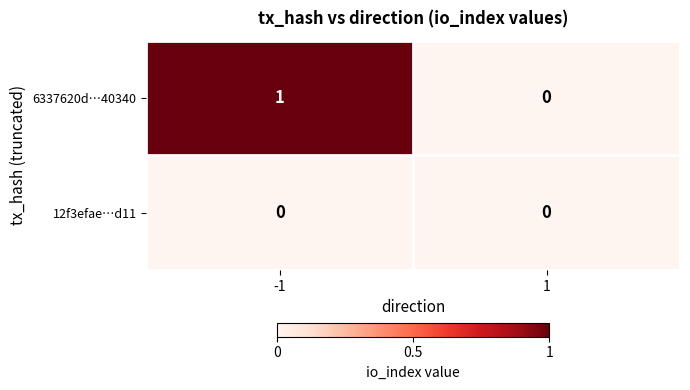

Reading left to right, what are all the values shown in this chart?

6337620d…40340: -1=1	1=0
12f3efae…d11: -1=0	1=0